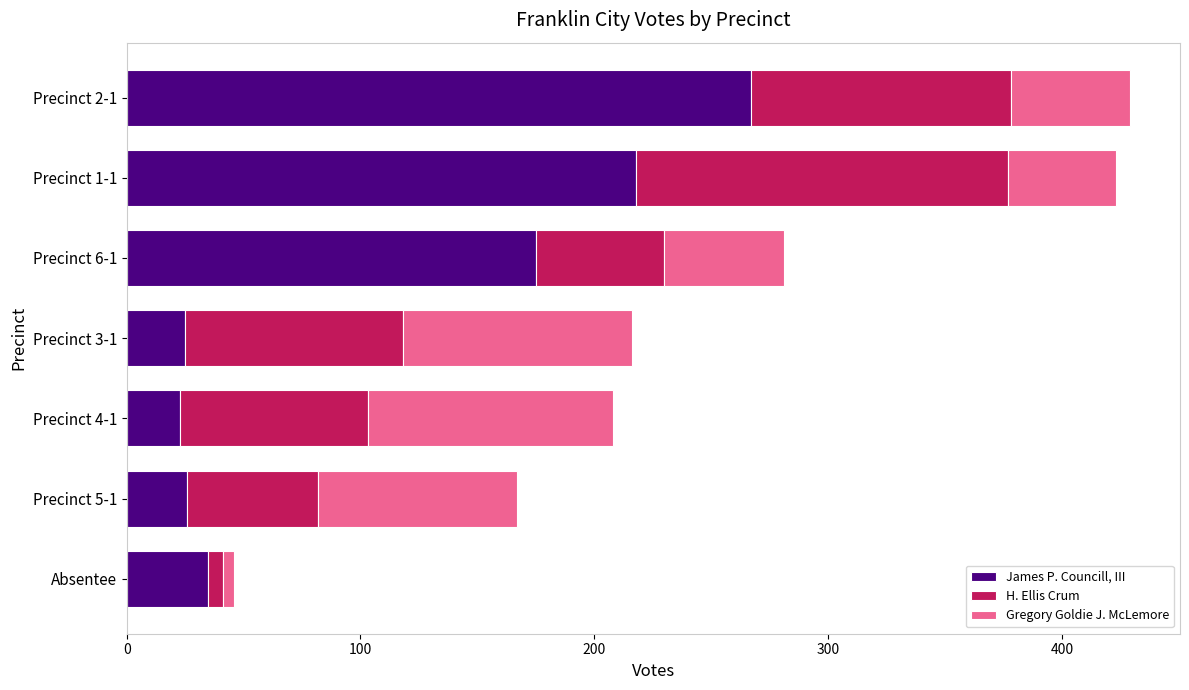

What is the minimum value for James P. Councill, III?

23